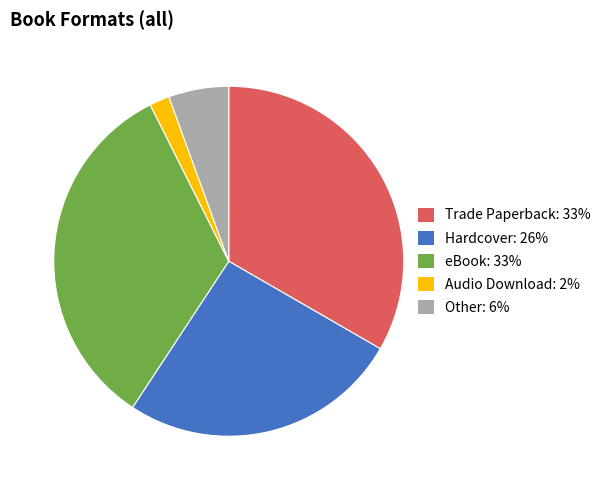

Count the number of slices in the pie.

5